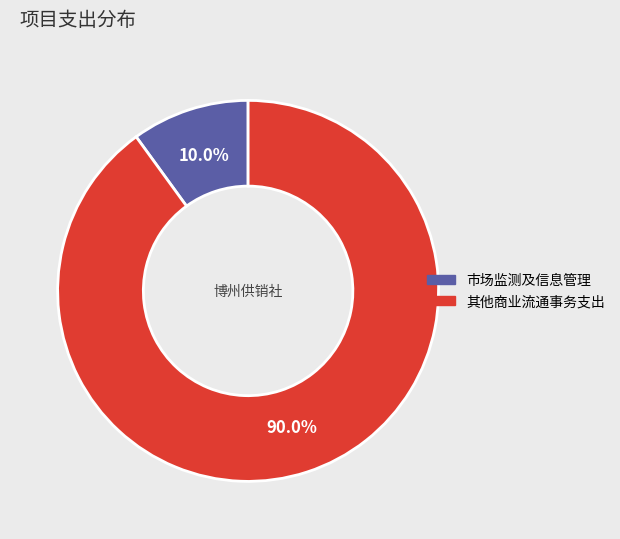

Approximately how many times larger is the value at 其他商业流通事务支出 compared to 市场监测及信息管理?

9.0